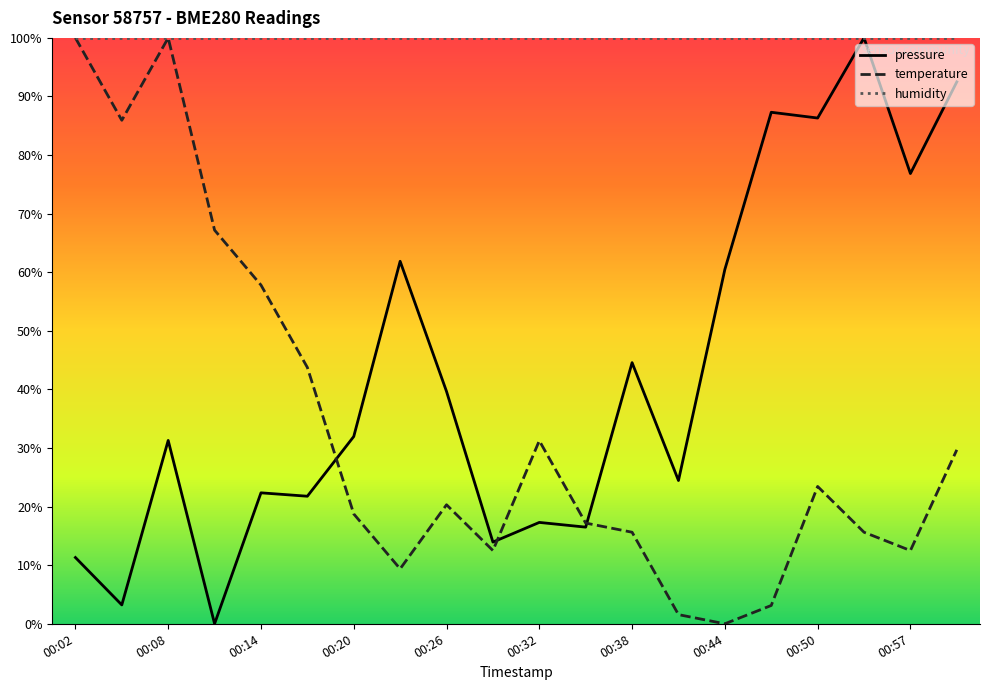

What is the highest value of the pressure series?

100.0